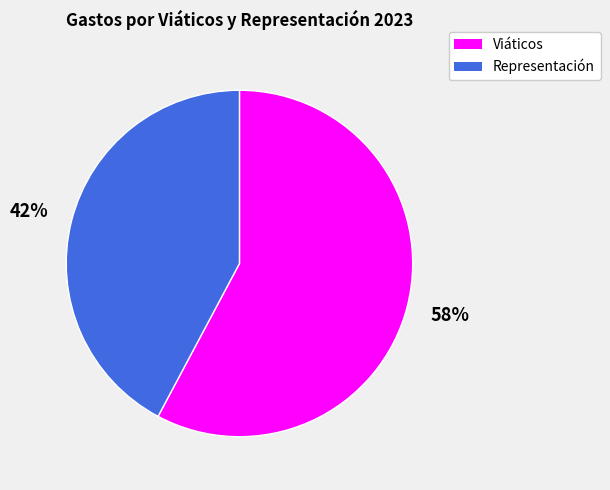

To the nearest percent, what is the average slice percentage?

50%